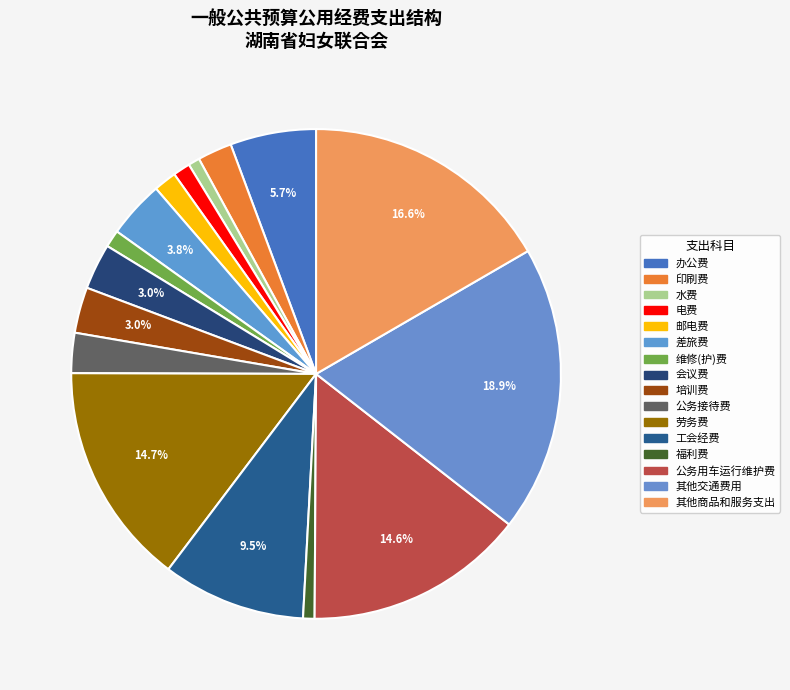

Is it true that 公务用车运行维护费 is 9% of the pie?

False